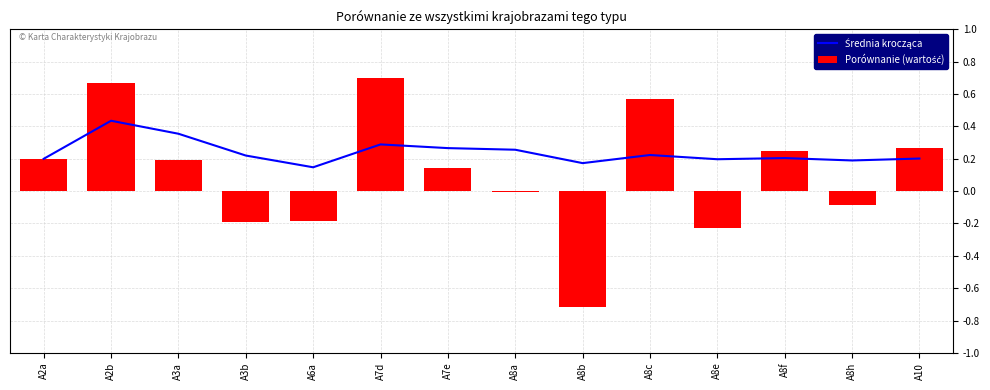

What is the approximate value of Porównanie (wartość) at A2a?

0.2